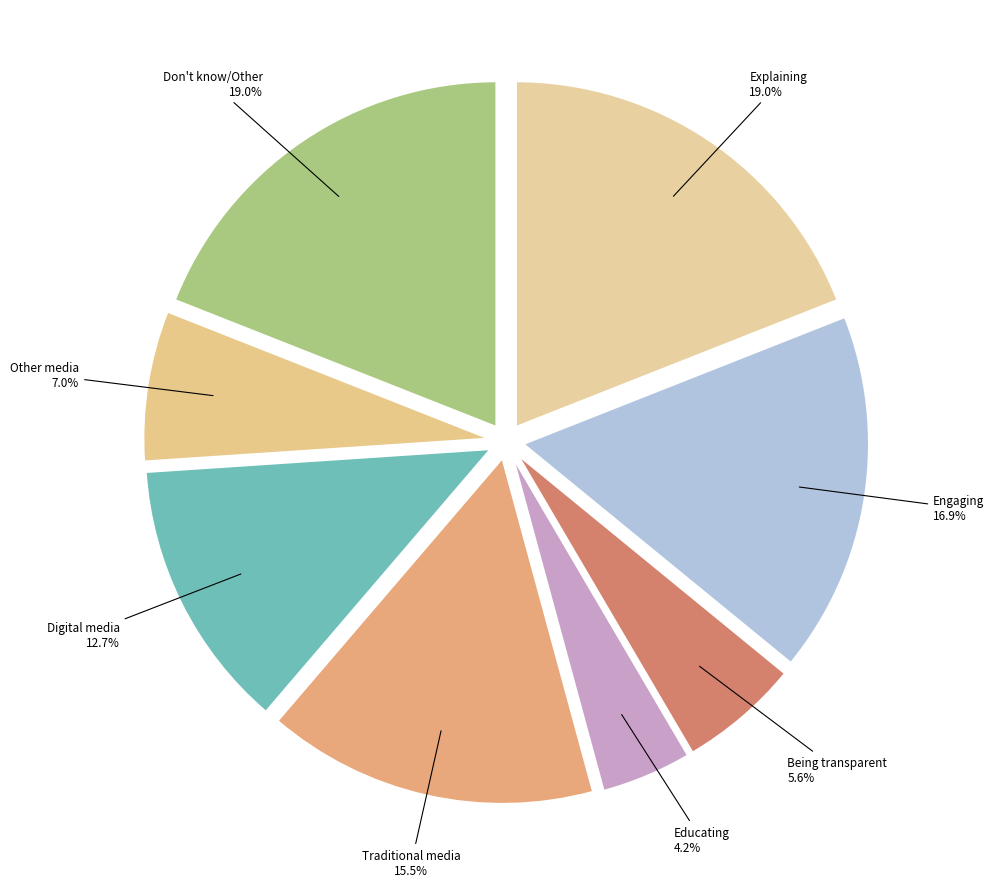

Is it true that Explaining is 19% of the pie?

True